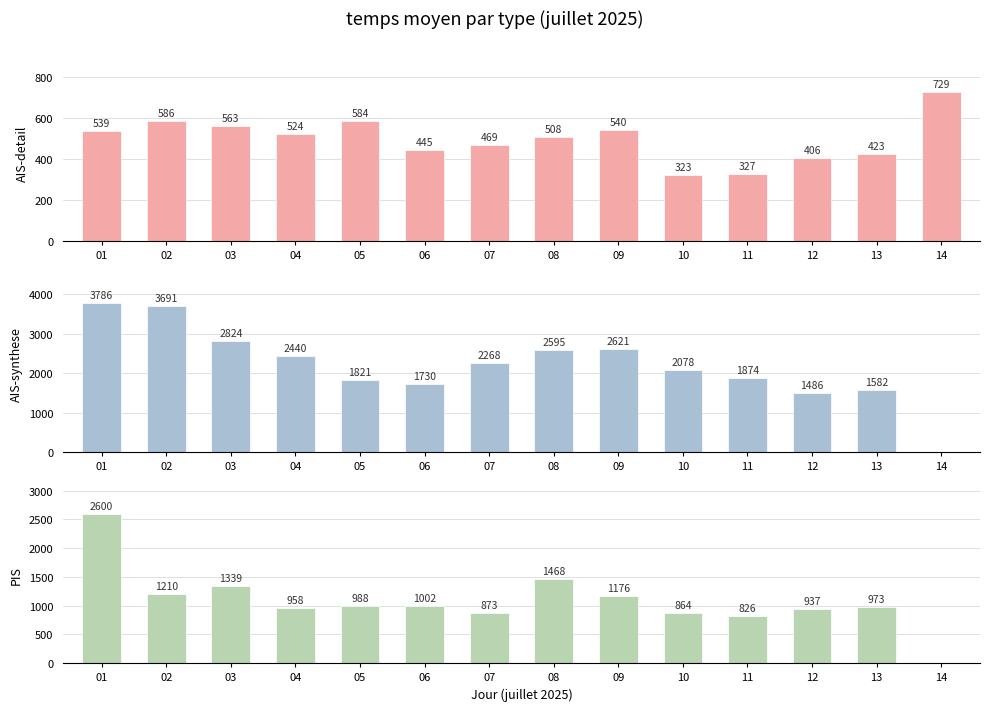

What is the value of the AIS-detail bar at the 7th from the left?

469